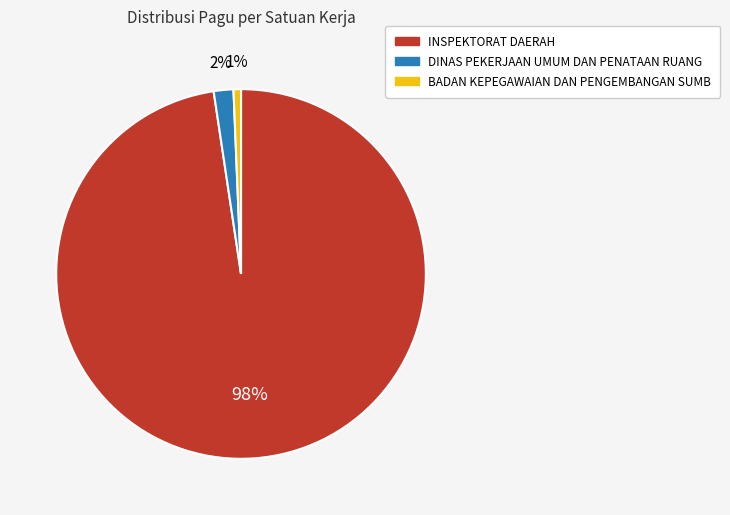

Is there any slice that represents more than half of the pie?

Yes